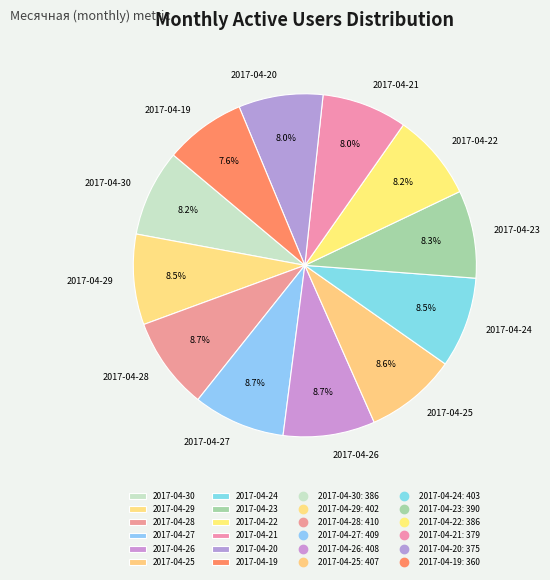

Approximately how many times larger is the value at 2017-04-19 compared to 2017-04-28?

0.9